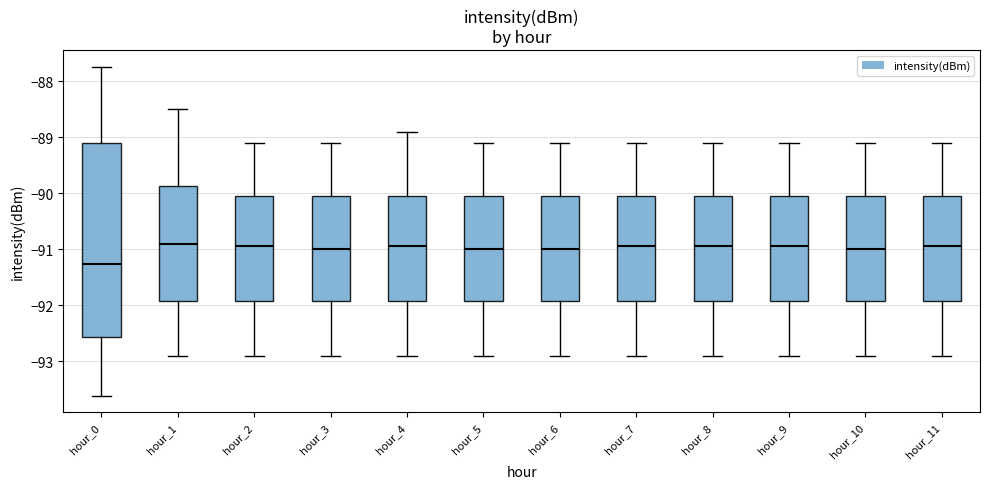

Which box has the lowest median line?

hour_0